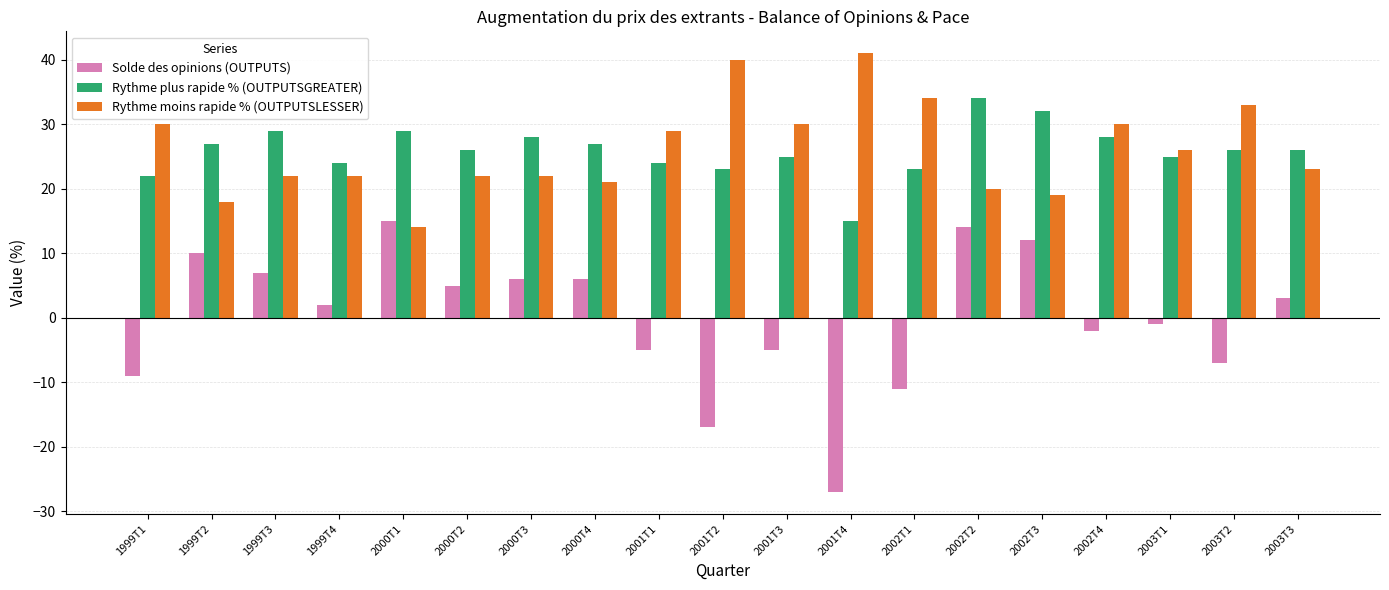

What is the approximate value of Rythme moins rapide % (OUTPUTSLESSER) at 2000T2?

22